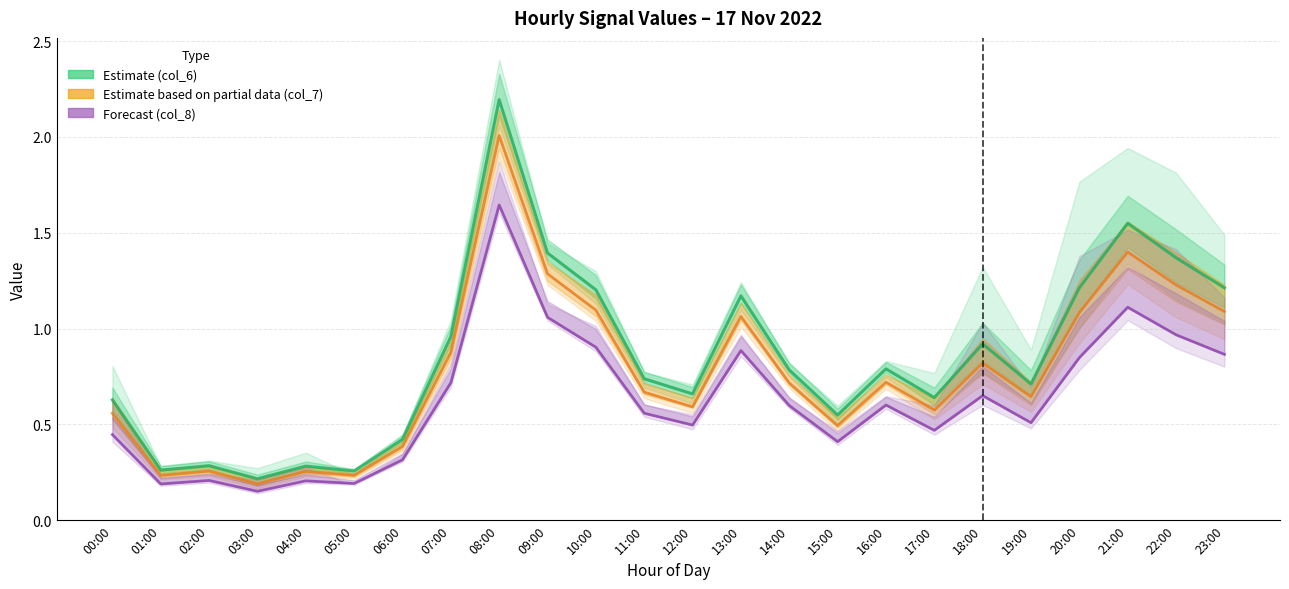

What is the sum of the col_6 (Estimate) values at 21:00 and 14:00?

2.3